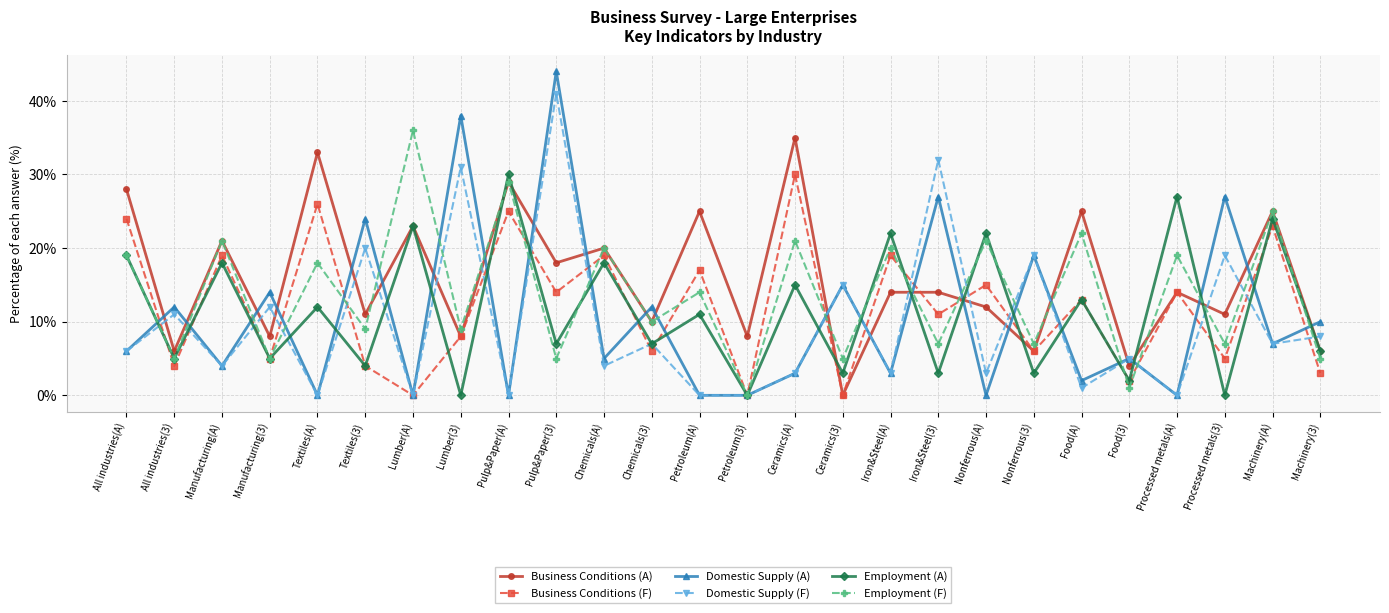

What is the sum of all Domestic Supply (F) values?

251